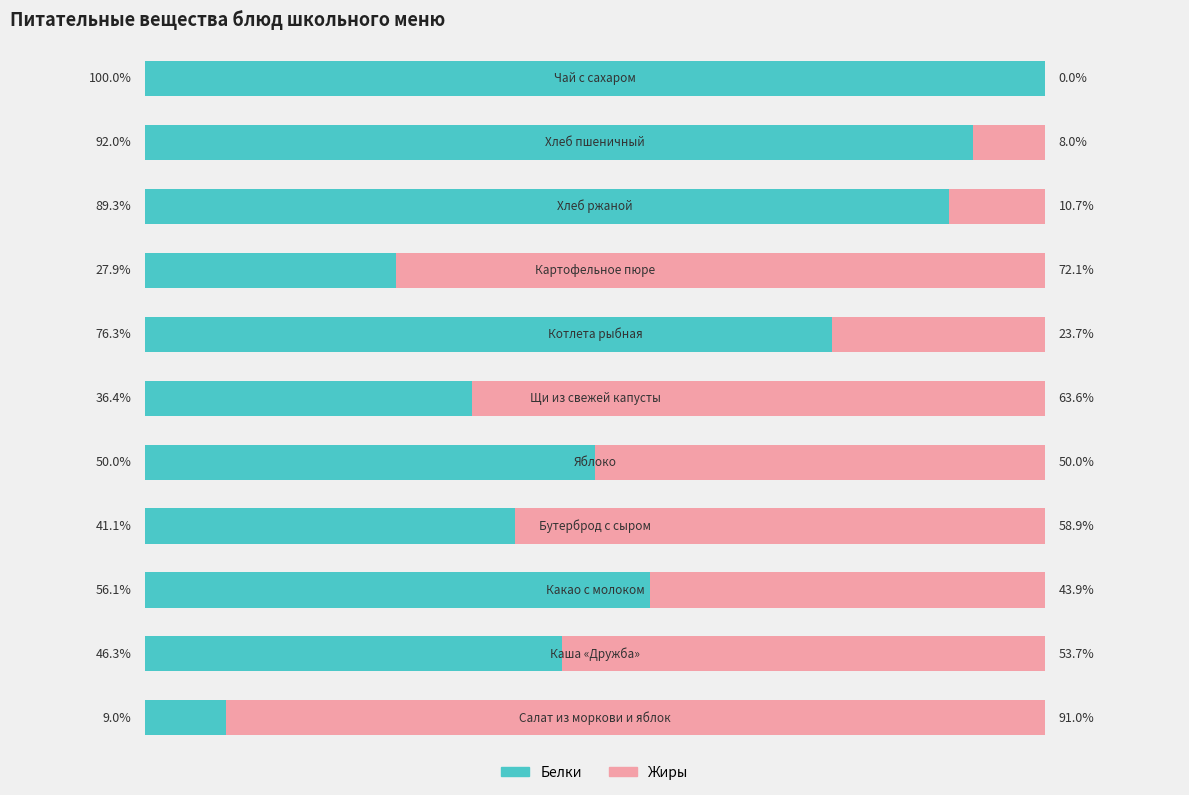

Rank the series by their average value, from lowest to highest.

Жиры, Белки